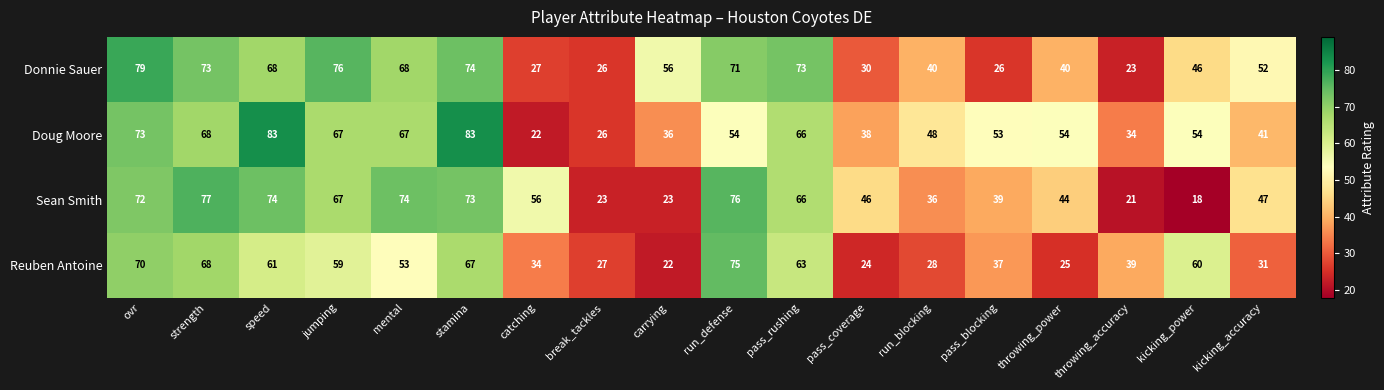

What is the average value of the Doug Moore series?

54